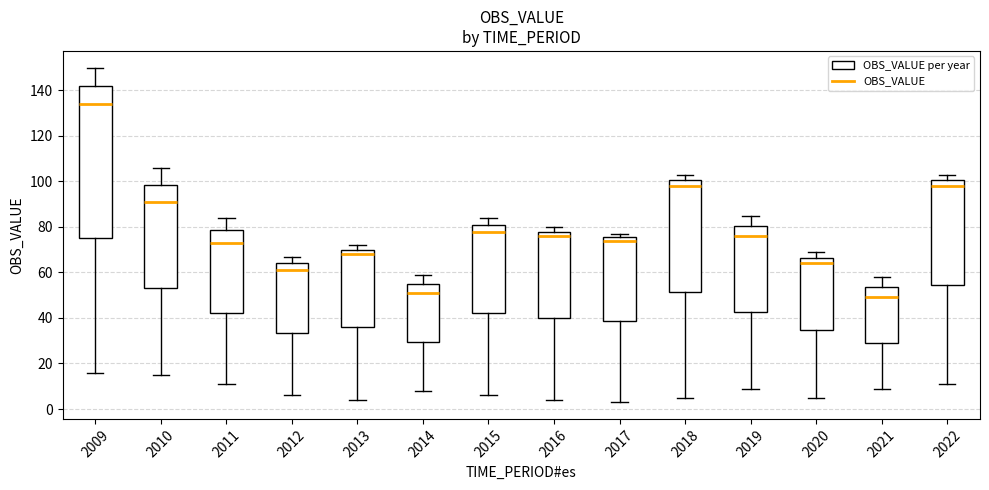

Which box's median line is the highest?

2009